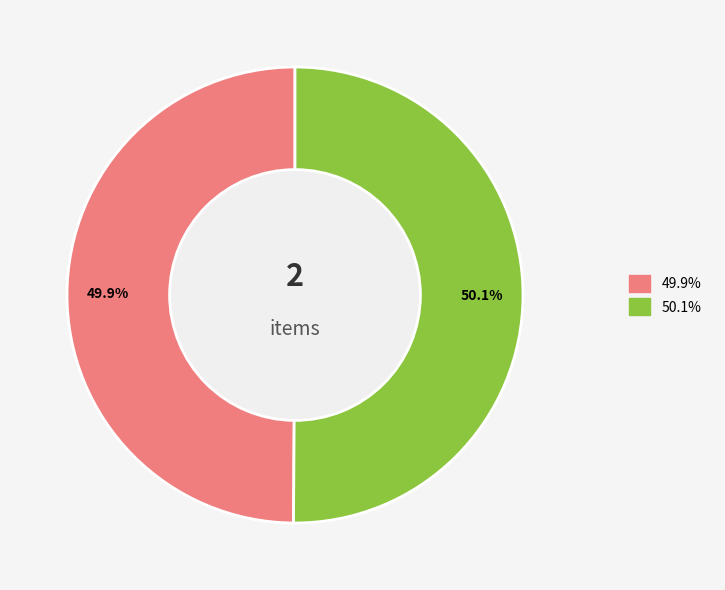

Is there a majority slice in this chart?

Yes